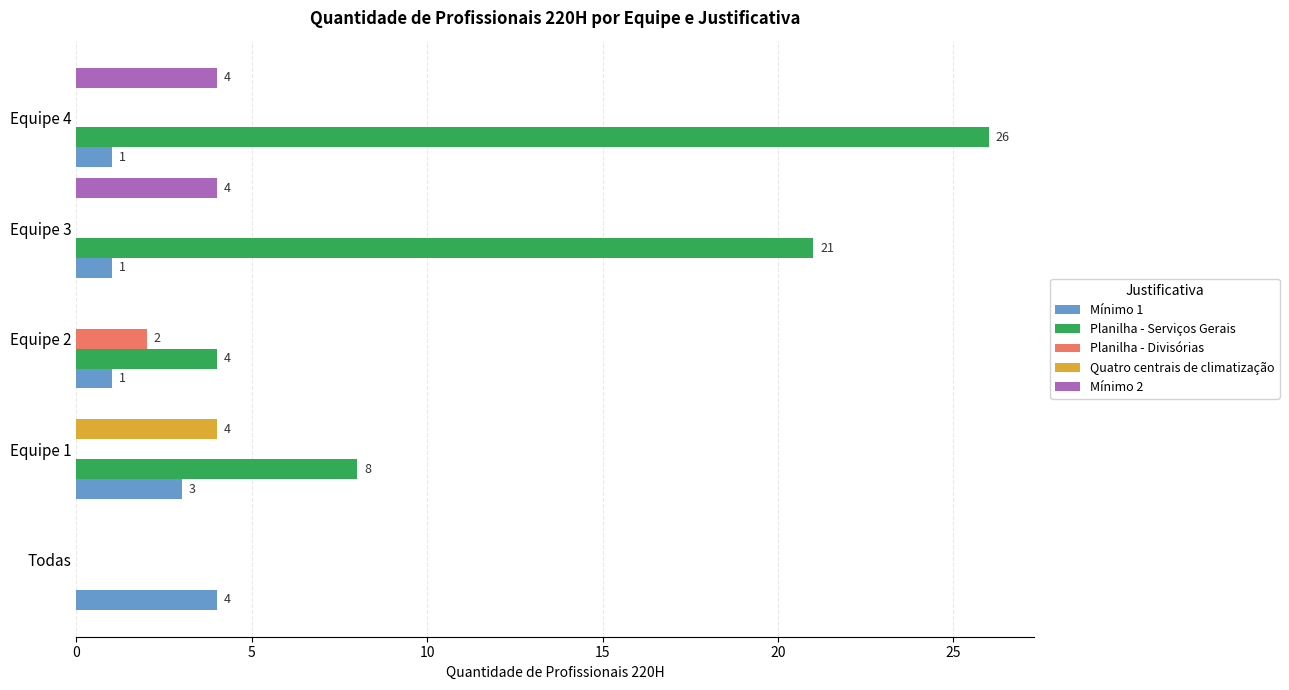

Between Equipe 1 and Equipe 3, which series saw the biggest shift?

Planilha - Serviços Gerais